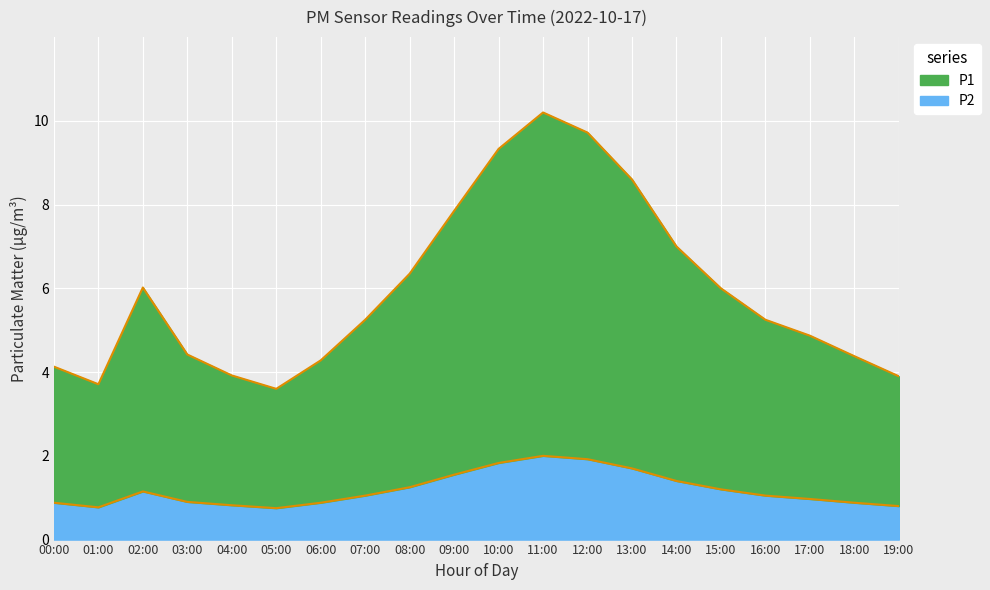

Rank the series at 18:00 from lowest to highest value.

P2, P1